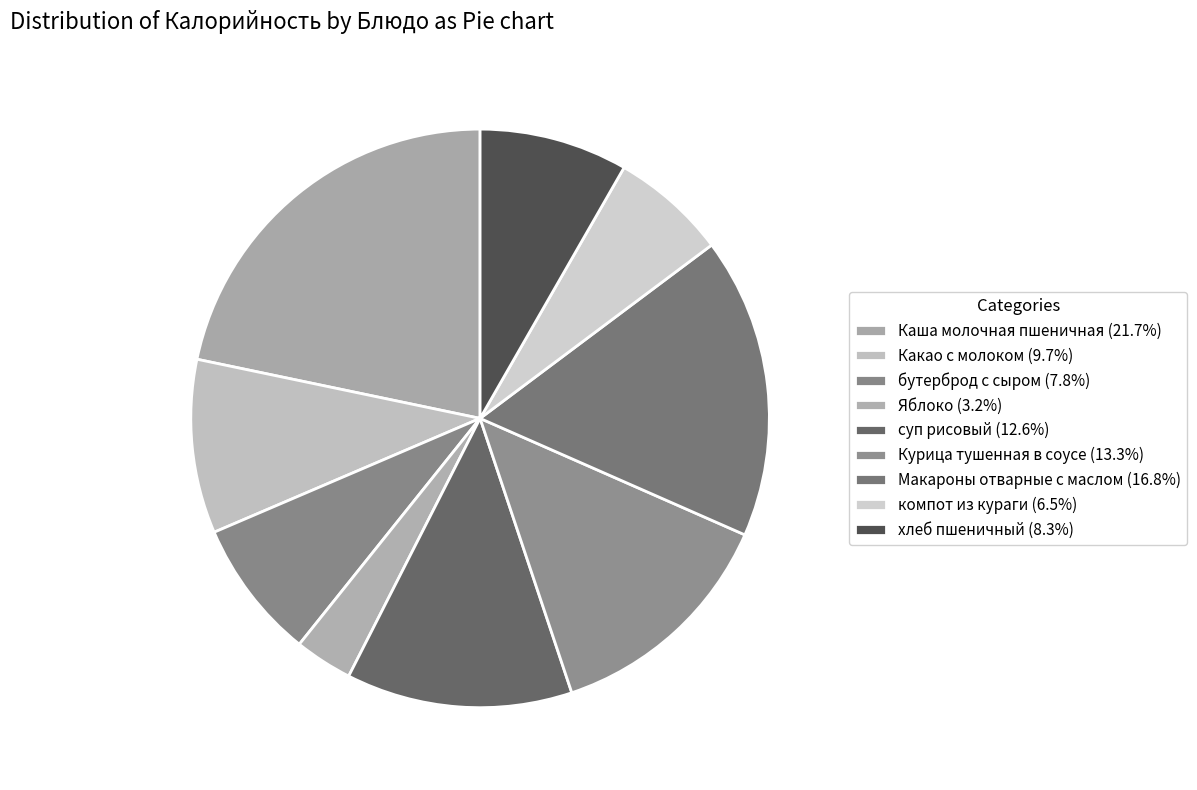

How much of the chart is everything except Макароны отварные с маслом?

83.2%